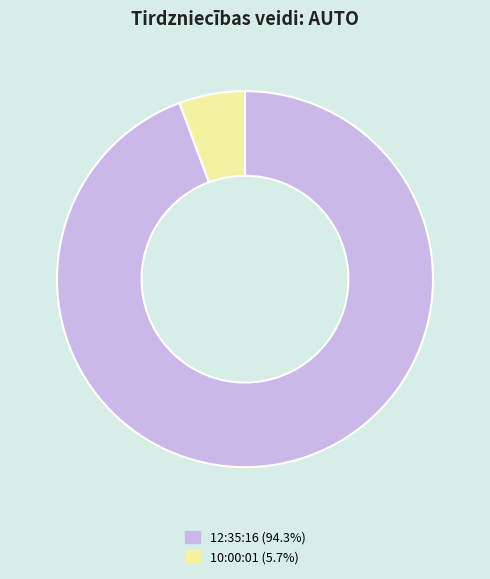

True or false: 10:00:01 accounts for 18% of the total.

False